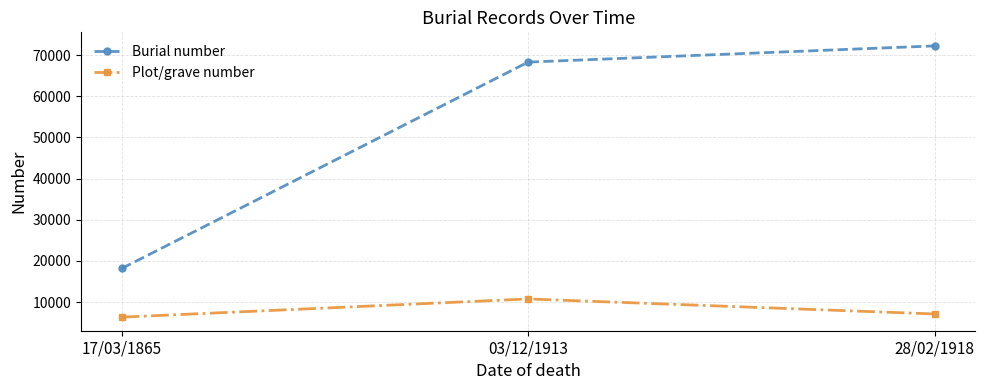

At which category does the chart reach its minimum across all series?

17/03/1865